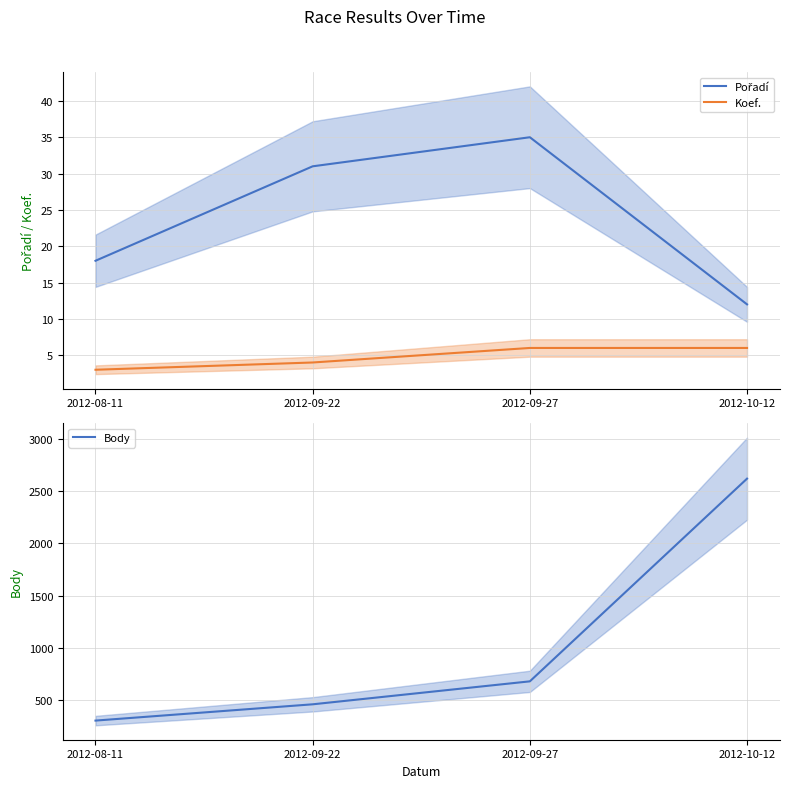

Which series changed the most between 2012-09-27 and 2012-10-12?

Body